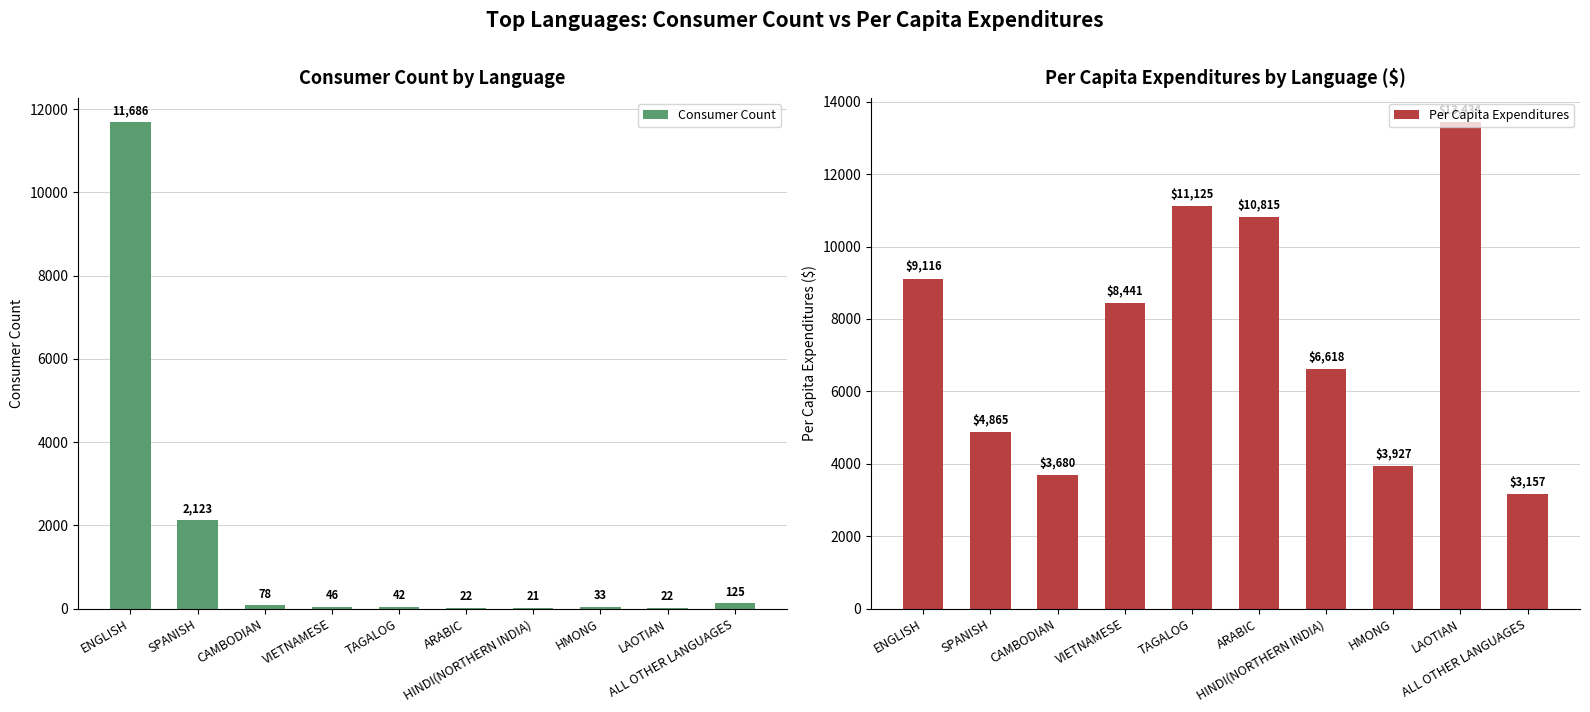

How many bars are there in total?

20